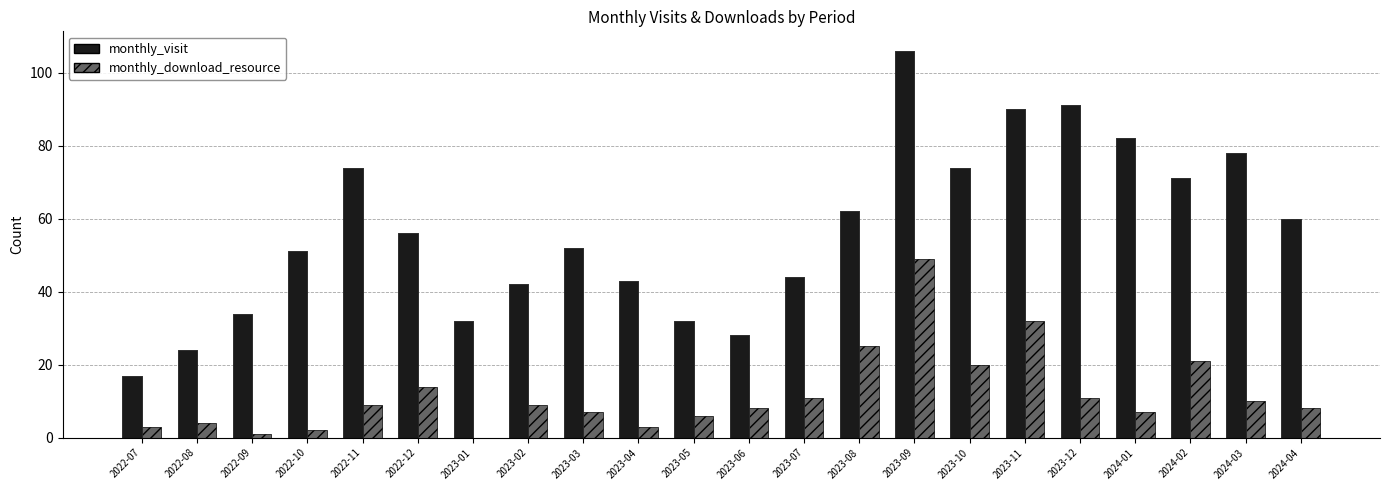

Are the bars horizontal?

No